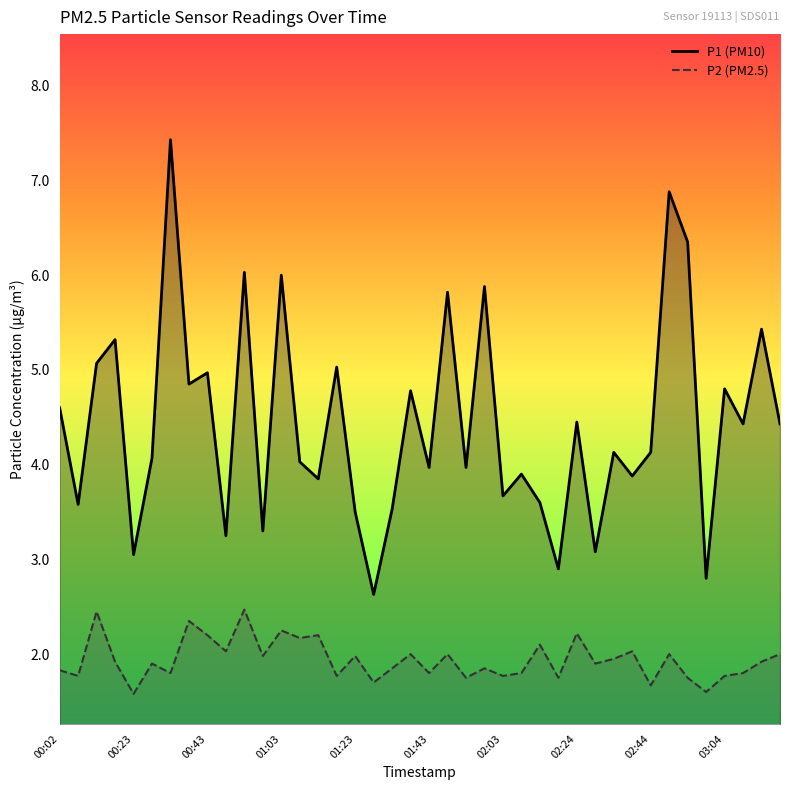

In P1 (PM10), how many points are higher than both neighbors (excluding endpoints)?

15